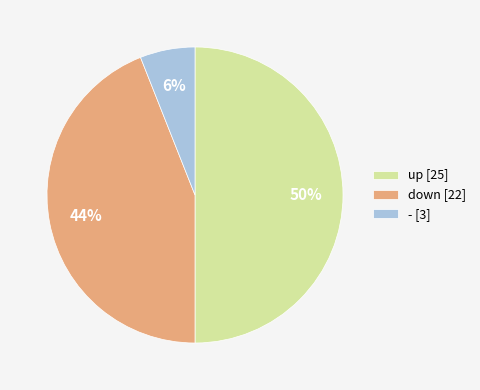

To the nearest percent, what portion does down represent?

44%